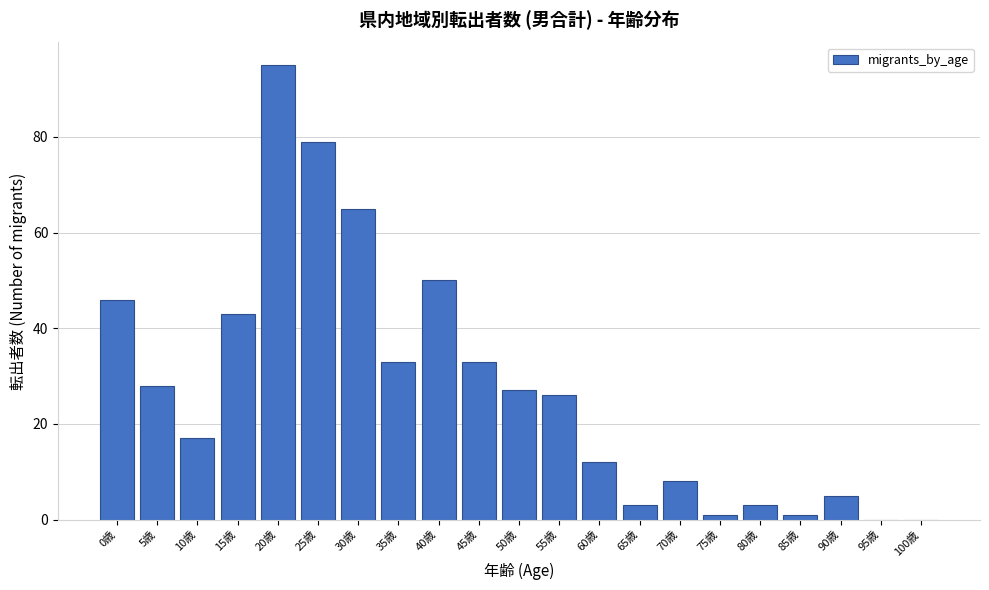

Reading left to right, list all the values displayed in this chart.

0歳=46	5歳=28	10歳=17	15歳=43	20歳=95	25歳=79	30歳=65	35歳=33	40歳=50	45歳=33	50歳=27	55歳=26	60歳=12	65歳=3	70歳=8	75歳=1	80歳=3	85歳=1	90歳=5	95歳=0	100歳=0